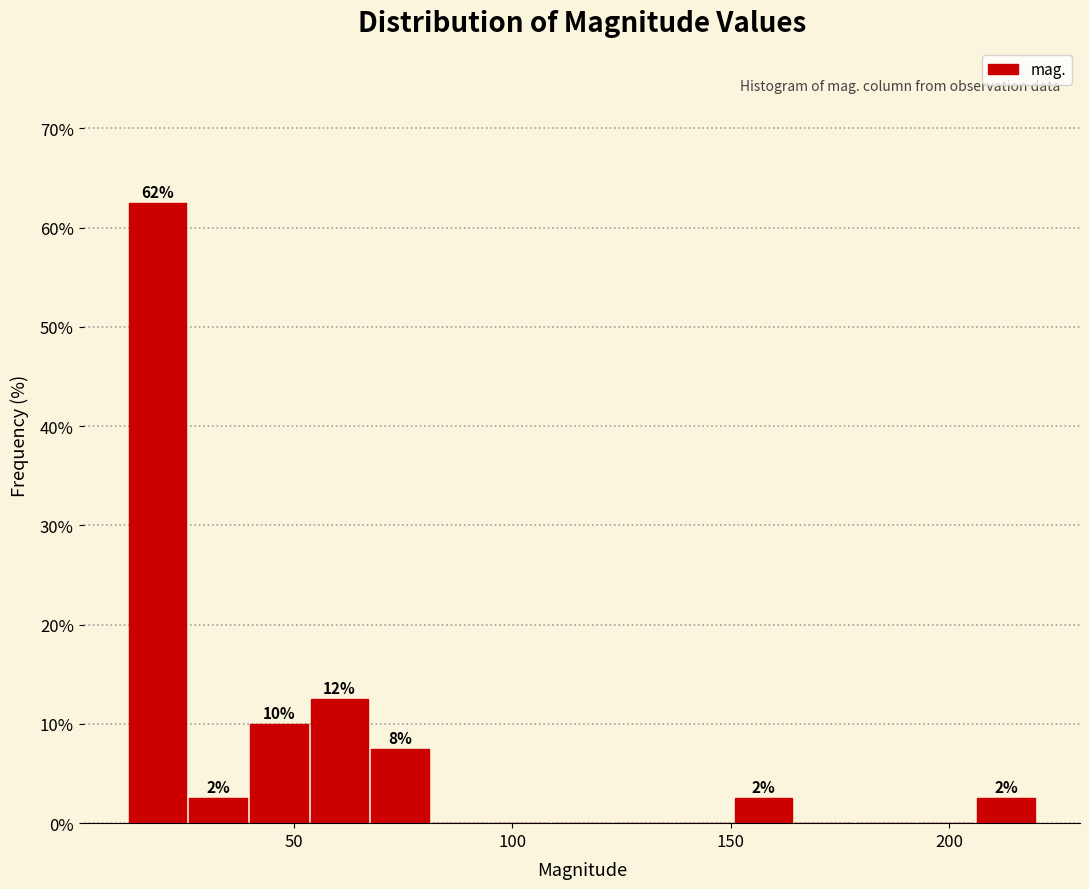

Read against the x-axis, roughly where is the centre of the tallest bar?

20